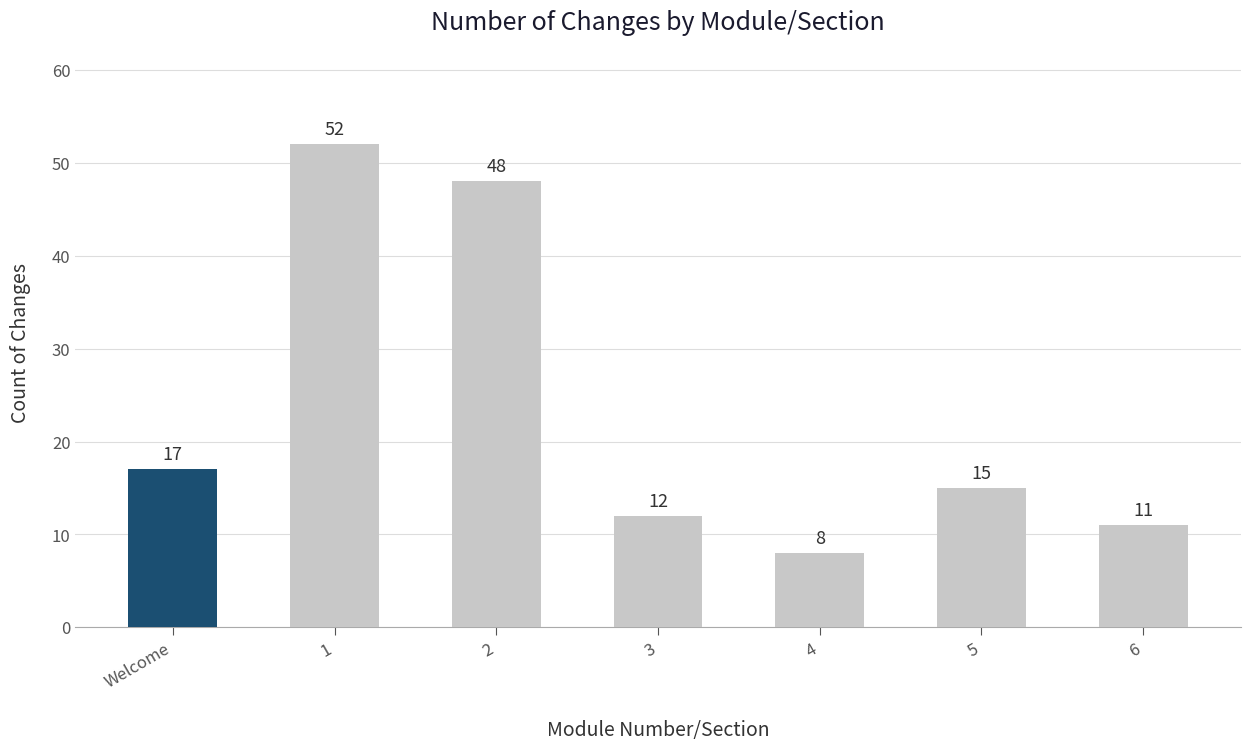

What is the maximum value shown in the chart?

52